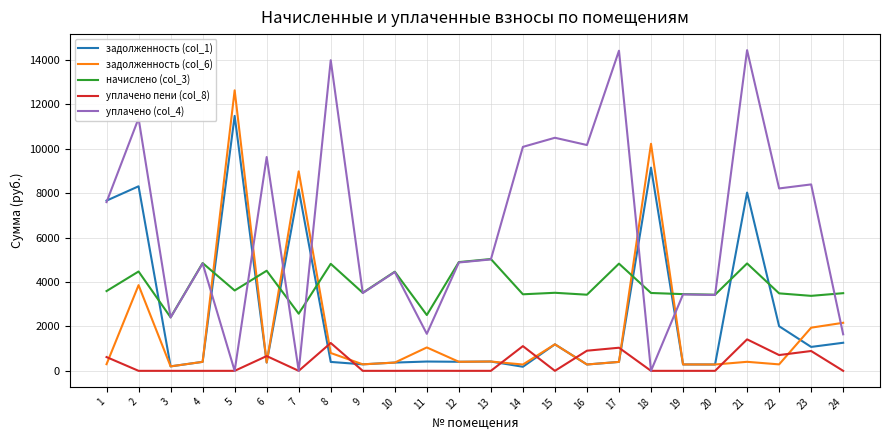

What are all the series names shown in the legend?

задолженность (col_1), задолженность (col_6), начислено (col_3), уплачено пени (col_8), уплачено (col_4)